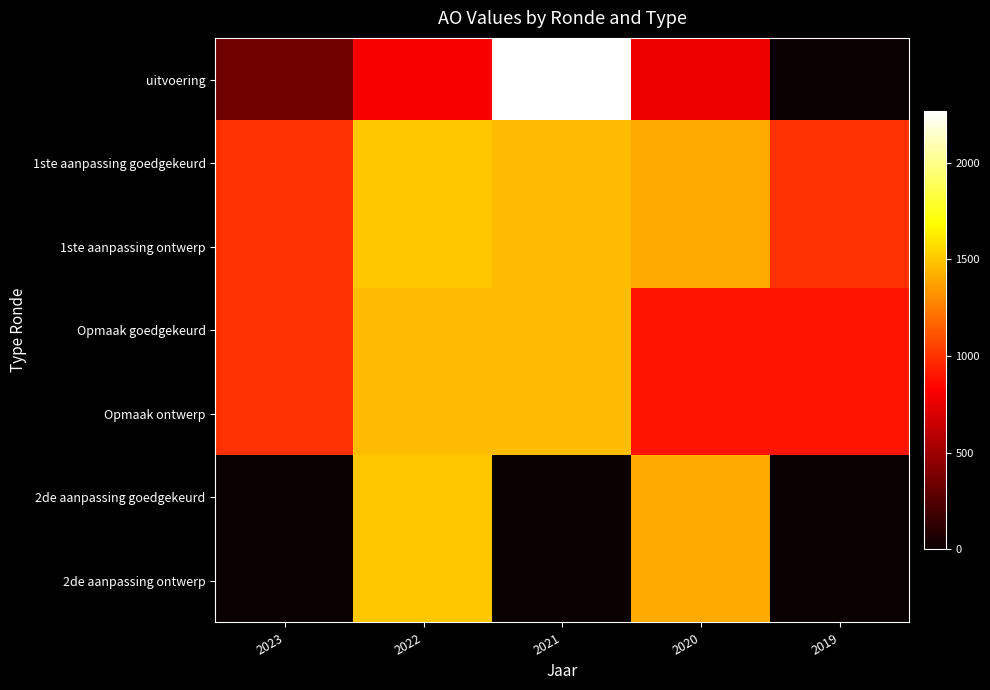

Reading left to right, list all the values displayed in this chart.

uitvoering: 2023=351	2022=812	2021=2268	2020=772	2019=0
1ste aanpassing goedgekeurd: 2023=1000	2022=1500	2021=1465	2020=1400	2019=1000
1ste aanpassing ontwerp: 2023=1000	2022=1500	2021=1465	2020=1400	2019=1000
Opmaak goedgekeurd: 2023=1000	2022=1465	2021=1465	2020=895	2019=895
Opmaak ontwerp: 2023=1000	2022=1465	2021=1465	2020=895	2019=895
2de aanpassing goedgekeurd: 2023=0	2022=1500	2021=0	2020=1400	2019=0
2de aanpassing ontwerp: 2023=0	2022=1500	2021=0	2020=1400	2019=0